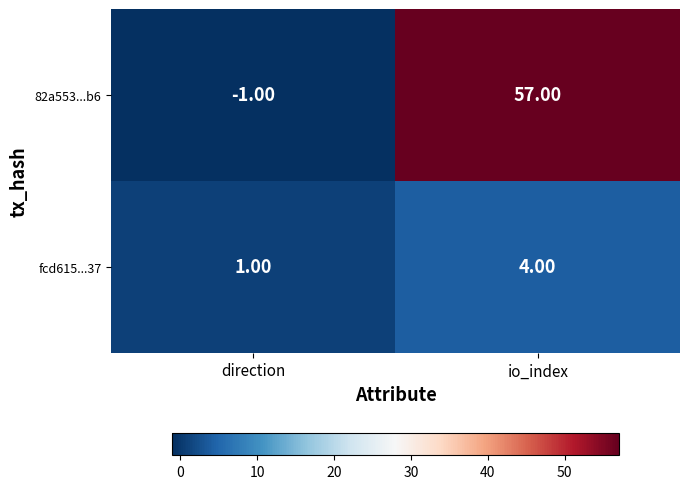

Rank the series by their maximum value, from highest to lowest.

82a553...b6, fcd615...37